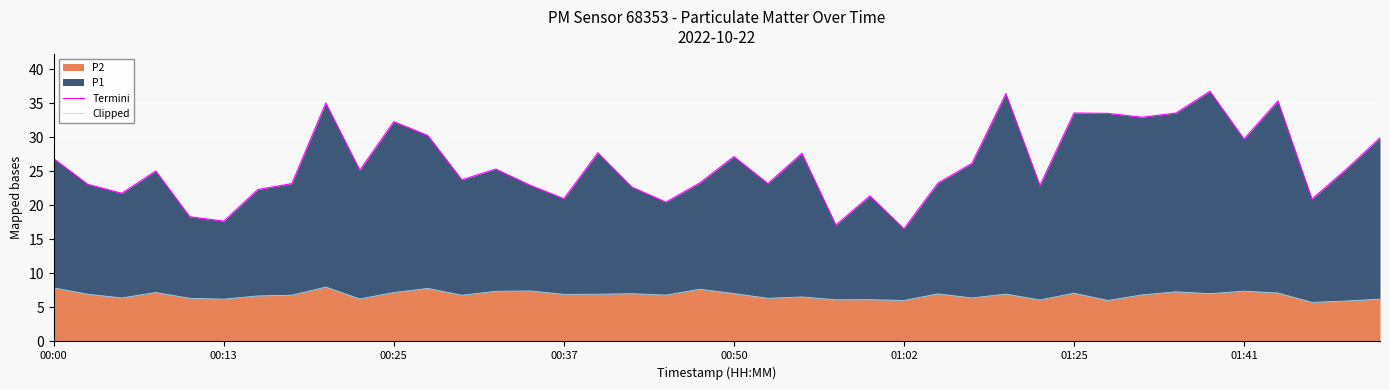

What is the highest value of the P2 series?

8.0